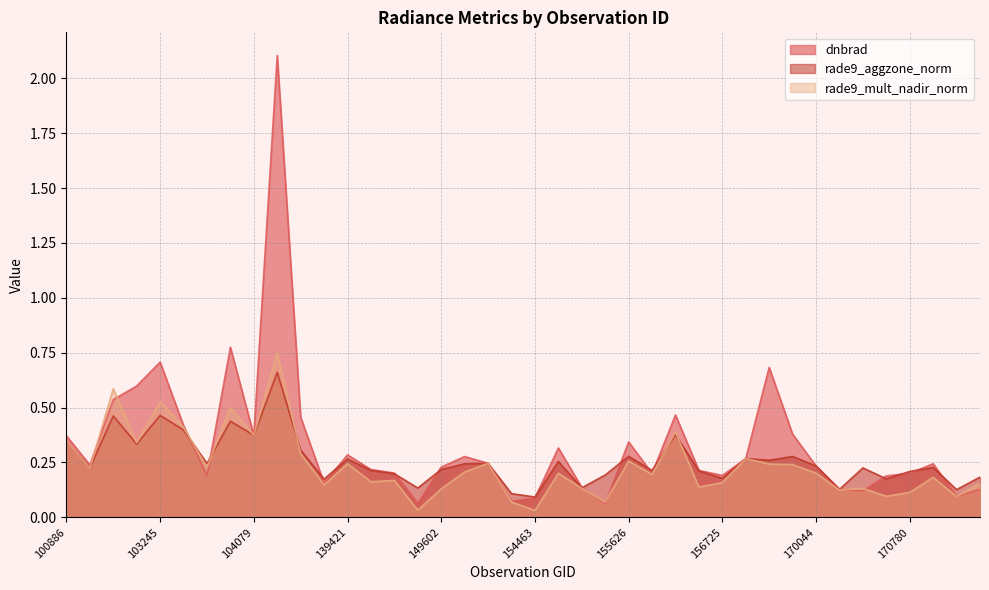

Rank the series by their average value, from highest to lowest.

dnbrad, rade9_aggzone_norm, rade9_mult_nadir_norm